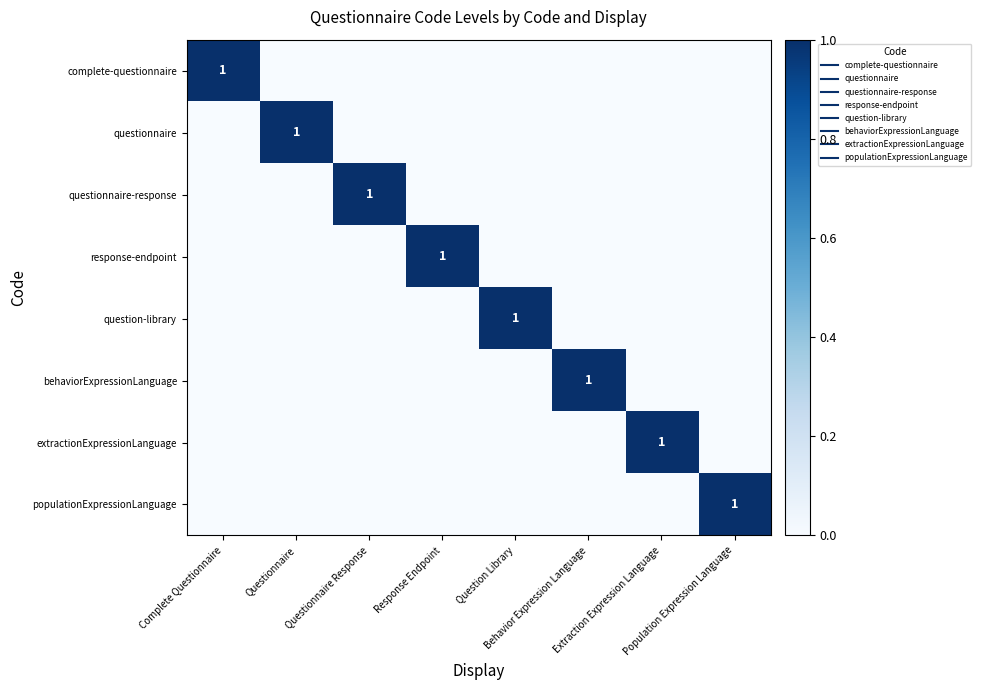

List the labels in order of questionnaire-response value, smallest first.

Complete Questionnaire, Questionnaire, Response Endpoint, Question Library, Behavior Expression Language, Extraction Expression Language, Population Expression Language, Questionnaire Response